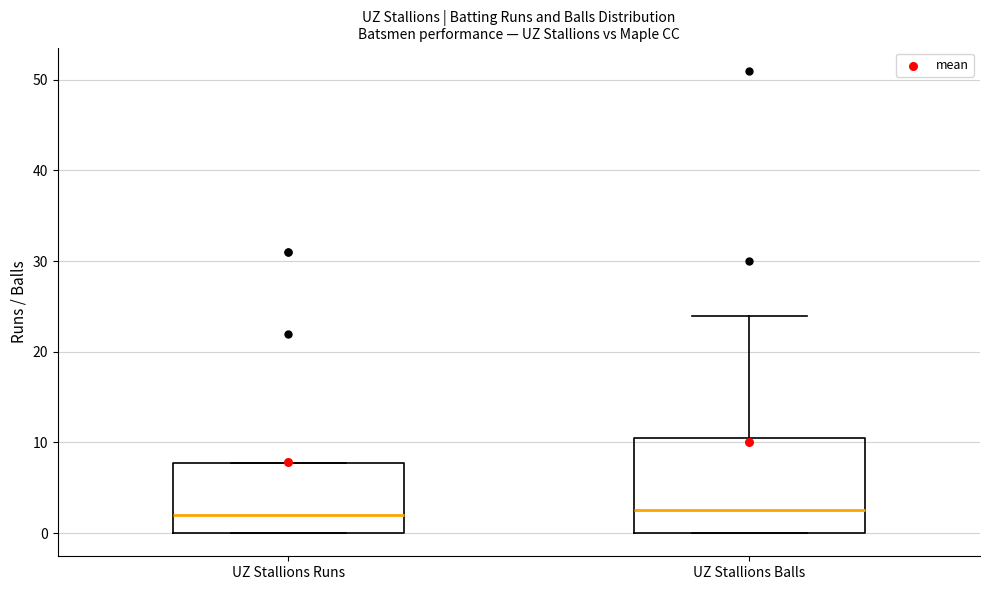

Reading left to right, transcribe this box plot: for each box, give where its median line is, the range the box spans, and where its two whiskers end, as read against the y-axis. The values are not printed on the chart, so give them approximately, as read against the axis.

UZ Stallions Runs: median 2, box 0 to 8, whiskers 0 to 8
UZ Stallions Balls: median 3, box 0 to 11, whiskers 0 to 24